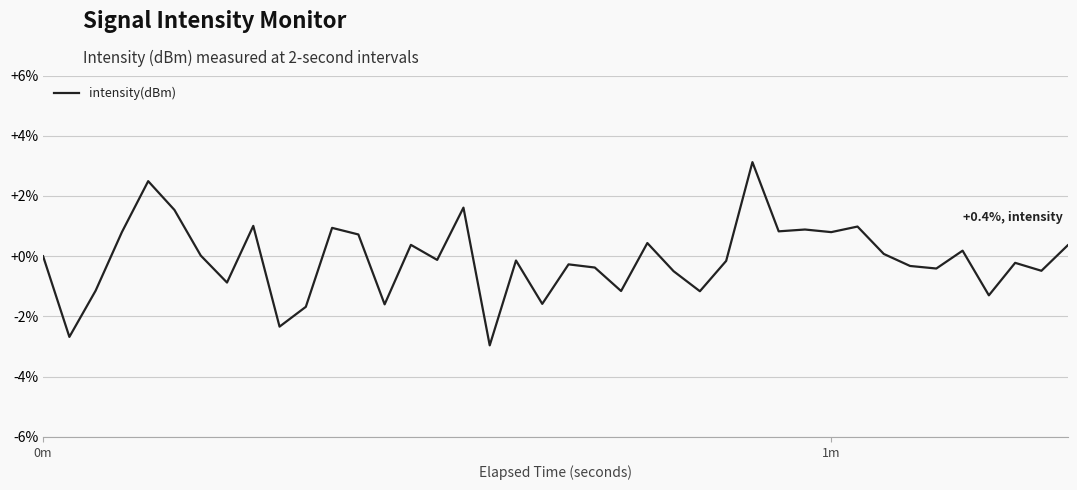

What is the smallest value displayed?

-3.0